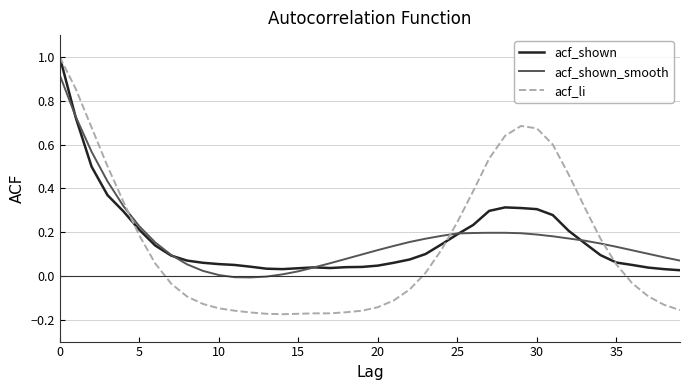

What is the greatest value displayed?

1.0